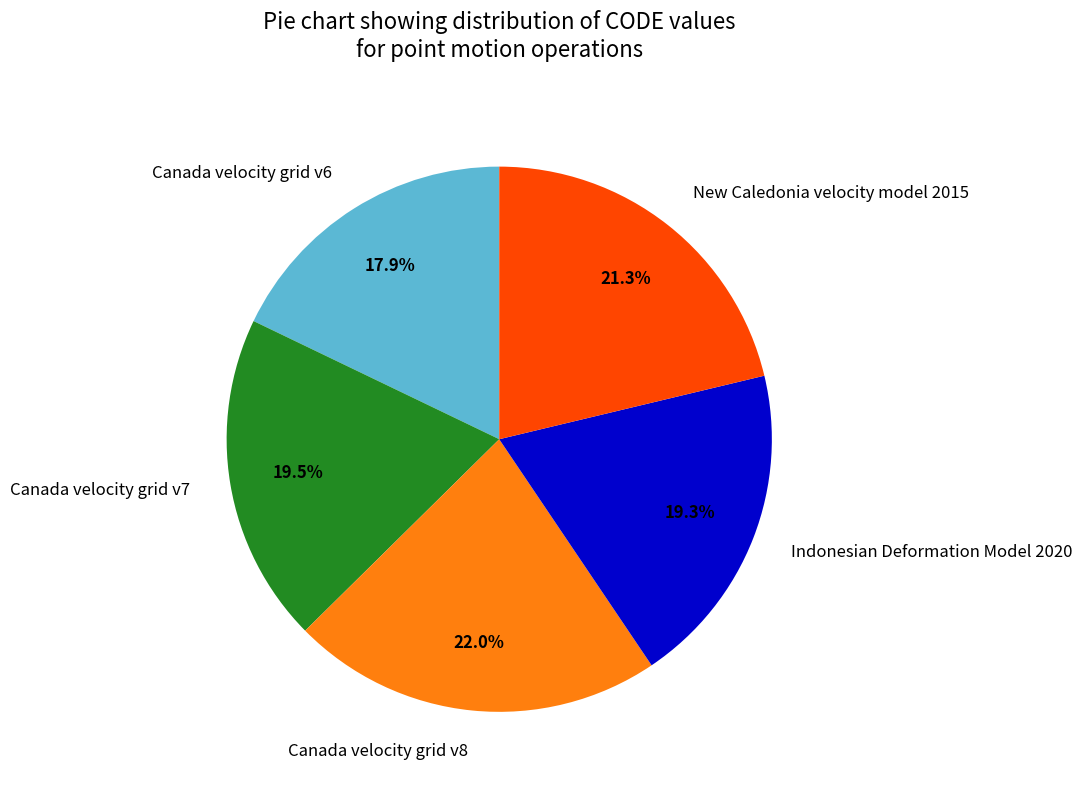

Between Canada velocity grid v8 and Indonesian Deformation Model 2020, which is larger?

Canada velocity grid v8